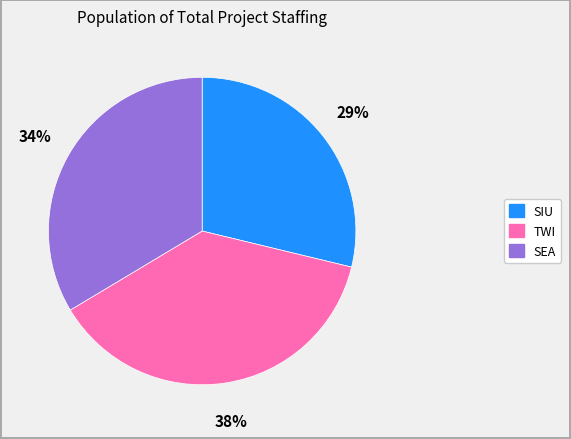

What percentage is the SEA slice, to the nearest percent?

34%